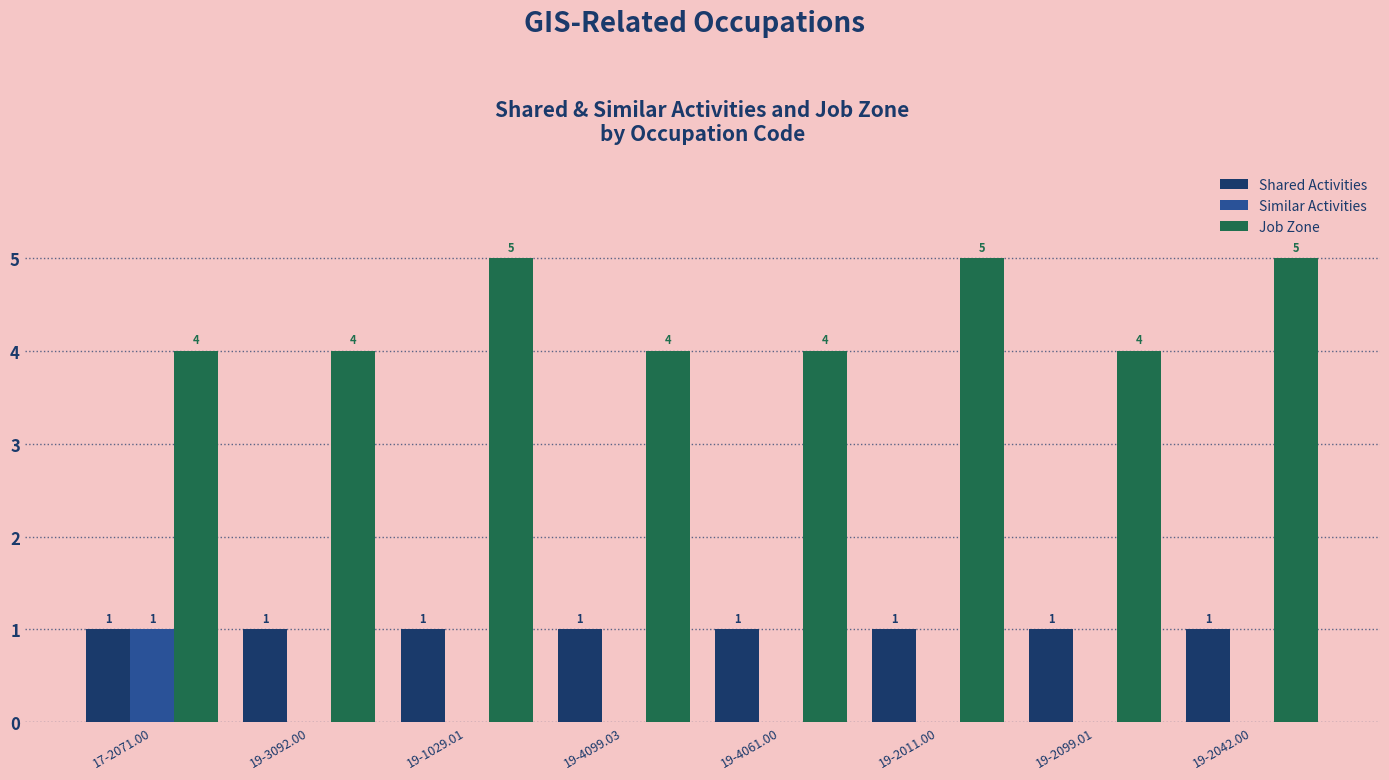

How many groups of bars are there?

8